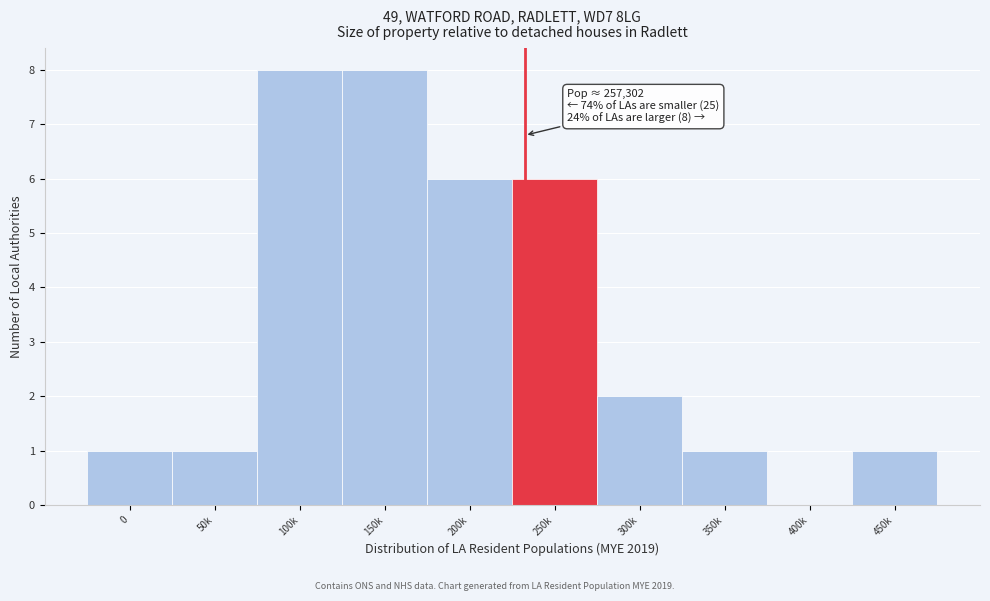

Reading left to right, extract all data points from this chart.

0=1	50k=1	100k=8	150k=8	200k=6	250k=6	300k=2	350k=1	400k=0	450k=1